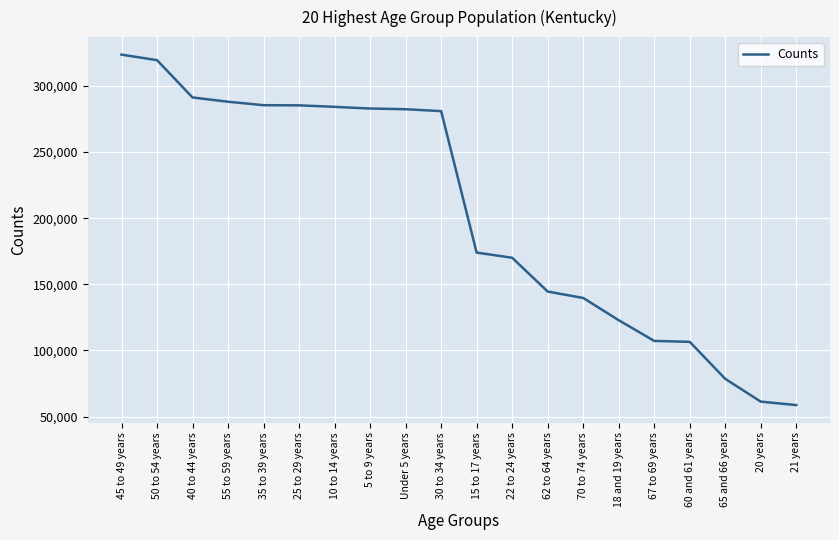

What is the maximum value shown in the chart?

323642